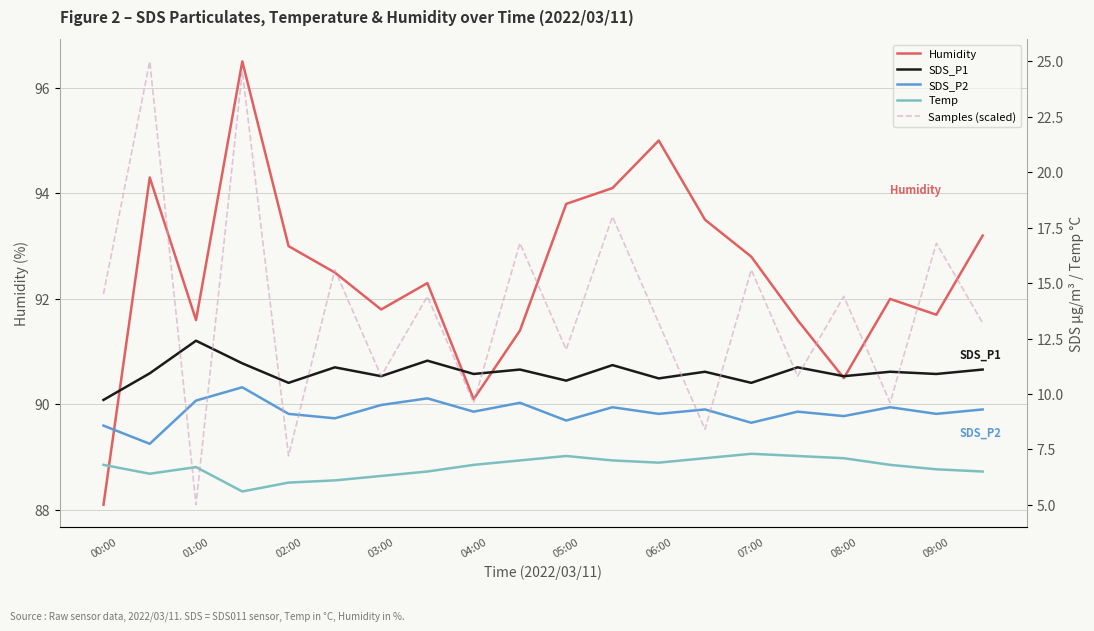

At 11, list the series in order from smallest to largest.

Temp, SDS_P2, SDS_P1, Samples (scaled), Humidity